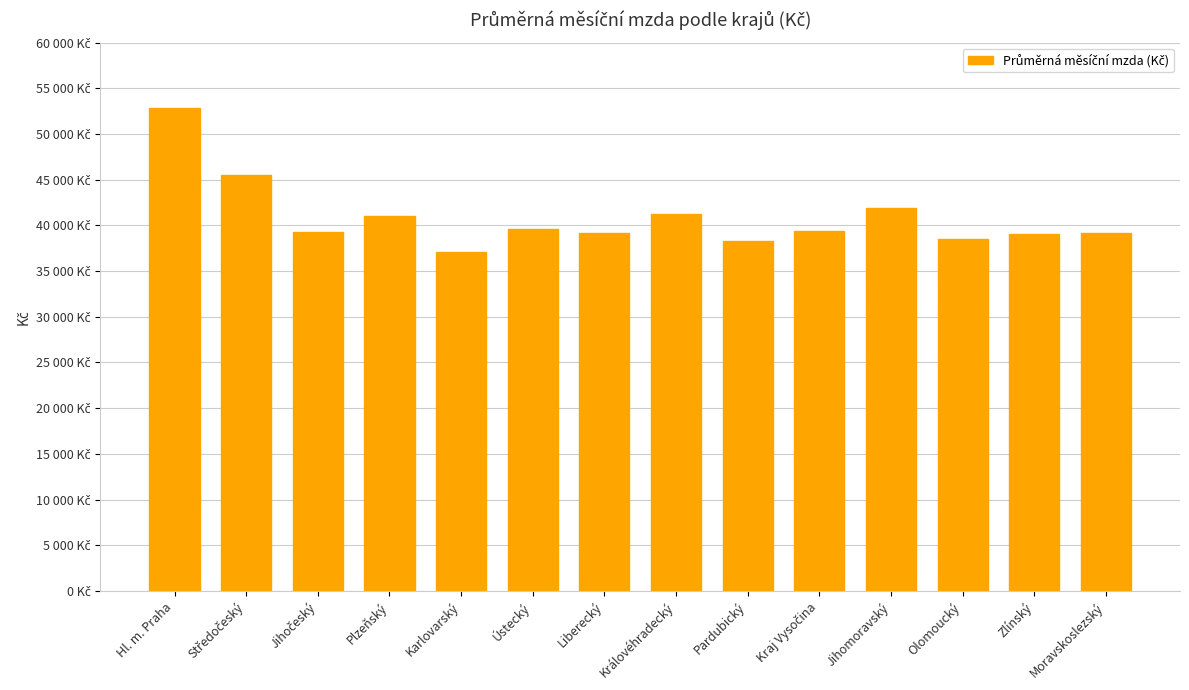

True or false: the data shows 39108 at Moravskoslezský.

True